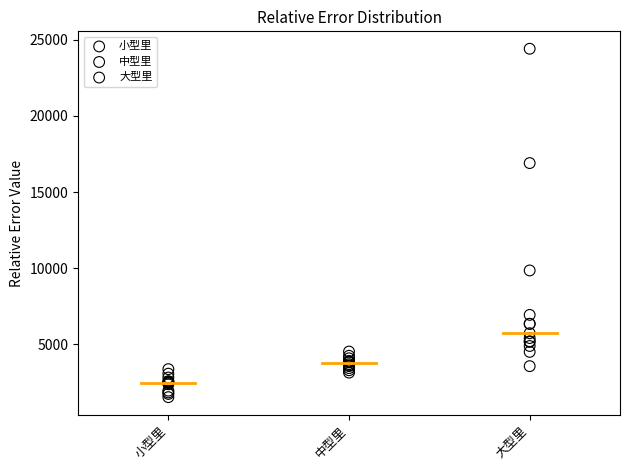

Which series reaches the minimum Y coordinate?

小型里